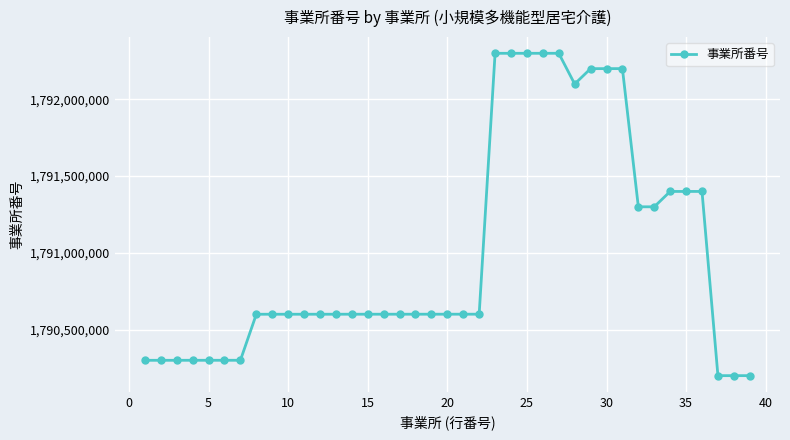

What is the difference between the maximum and second lowest values?

2100080